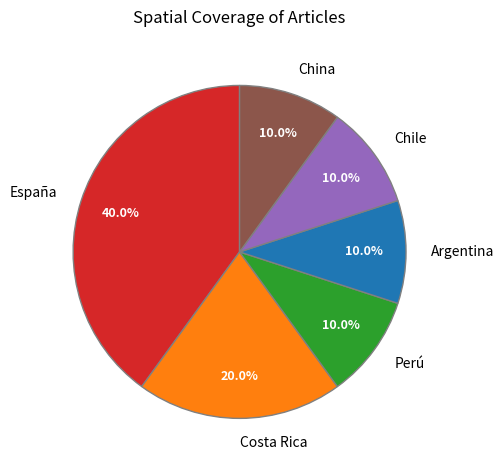

To the nearest percent, what is the combined percentage of Perú and China?

20%